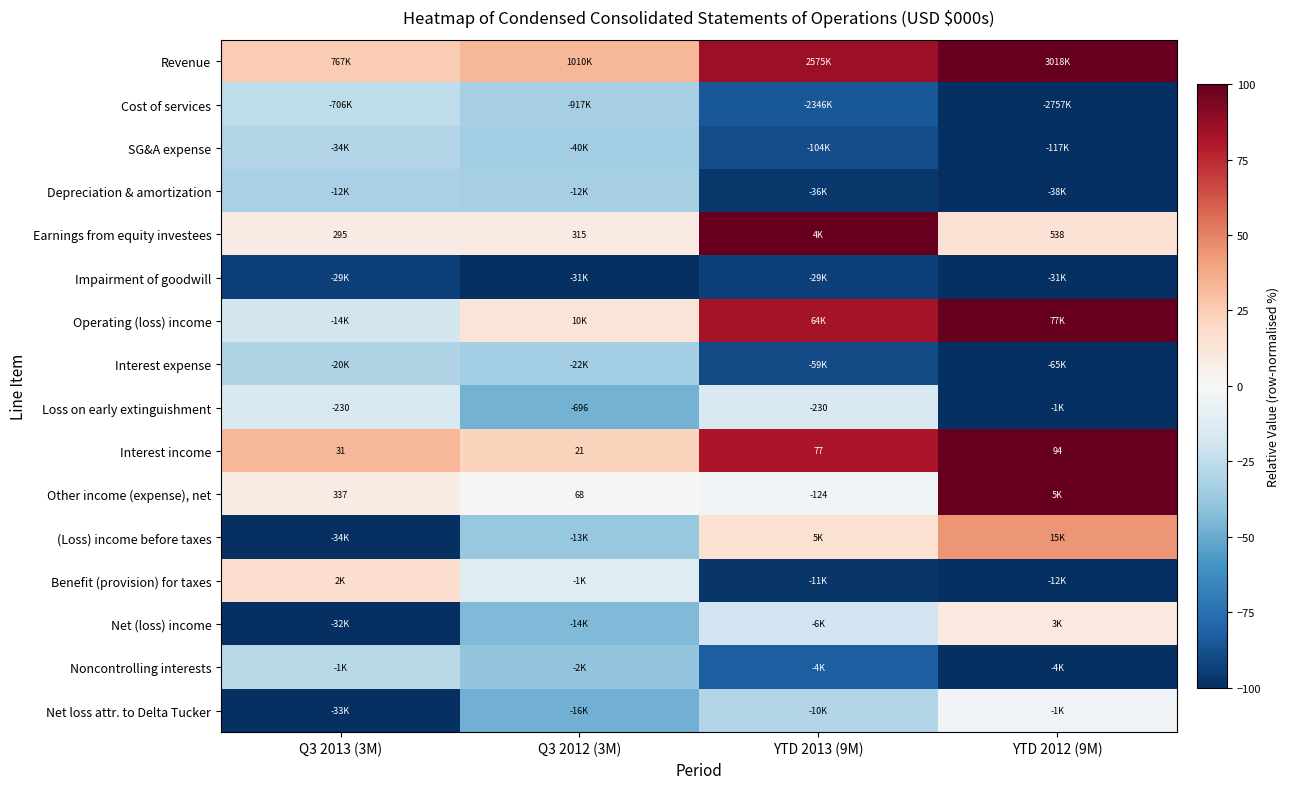

At which label does Earnings from equity investees reach its peak?

YTD 2013 (9M)